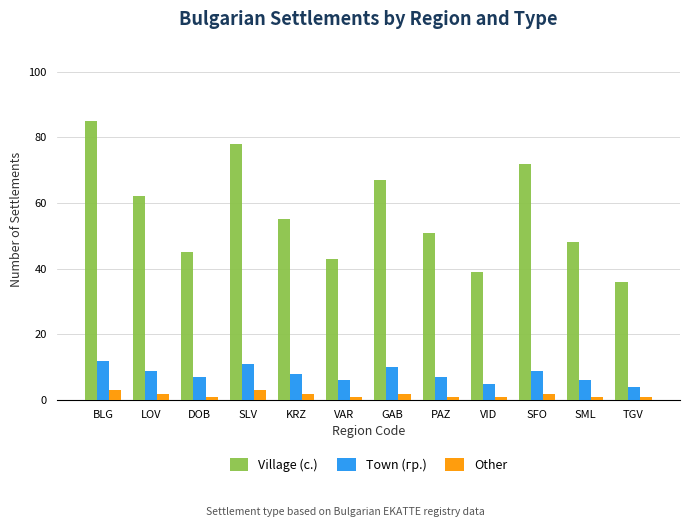

What is the sum of all Other values?

20